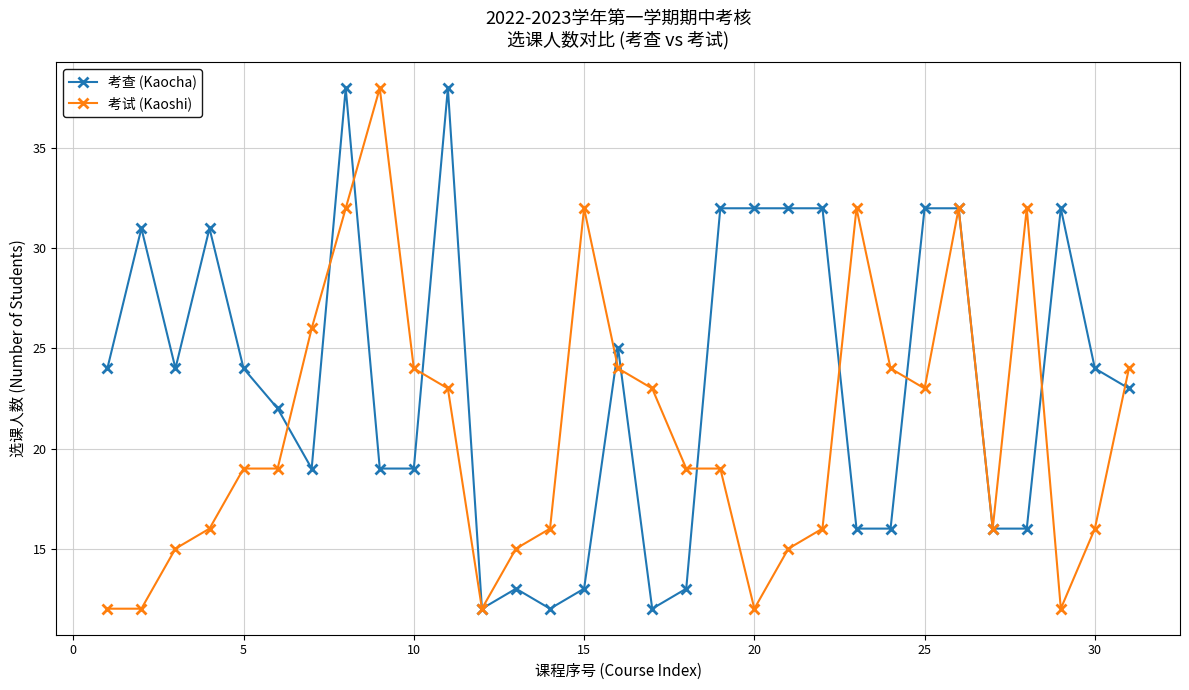

Which series has the largest total across all categories?

考查 (Kaocha)